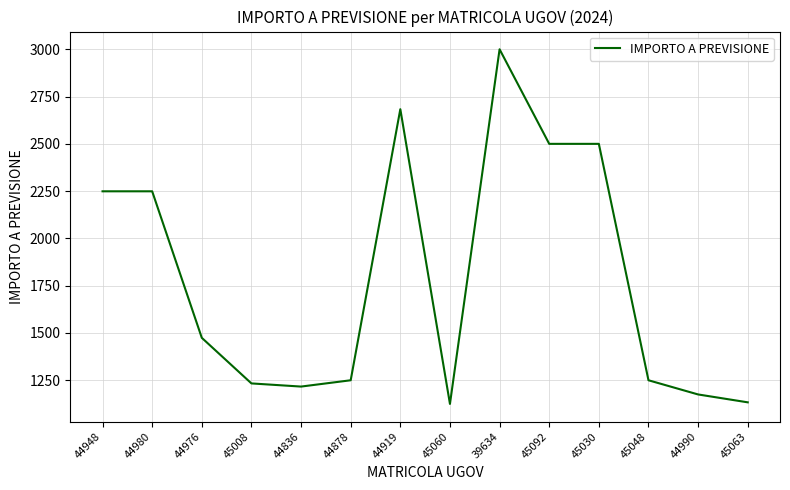

What is the approximate value at 45048?

1250.0